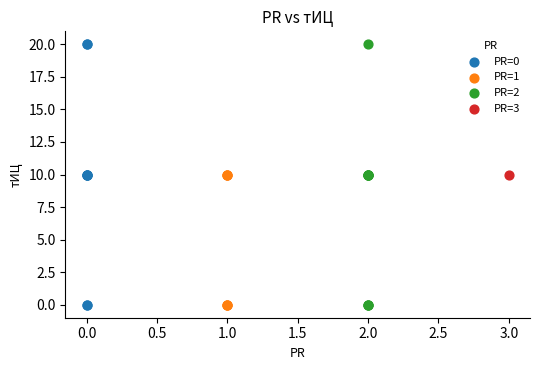

What are all the series names shown in the legend?

PR=0, PR=1, PR=2, PR=3